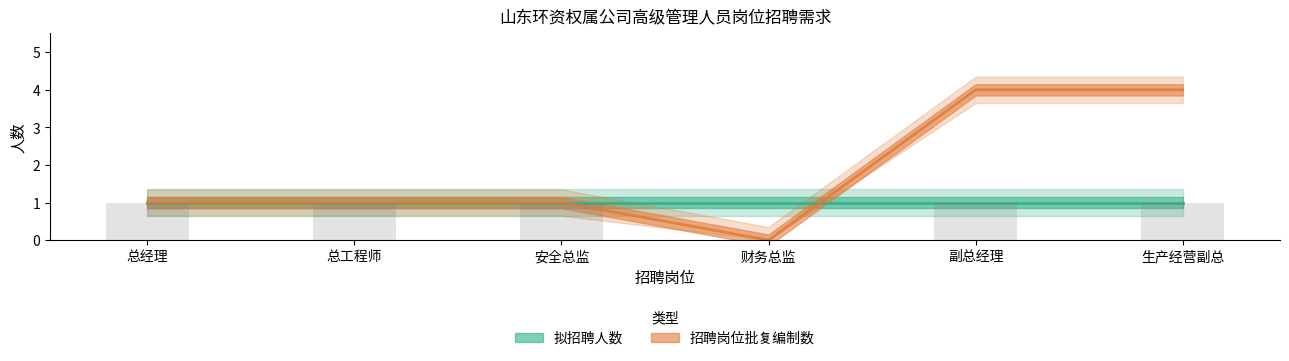

What is the sum of all 拟招聘人数 values?

6